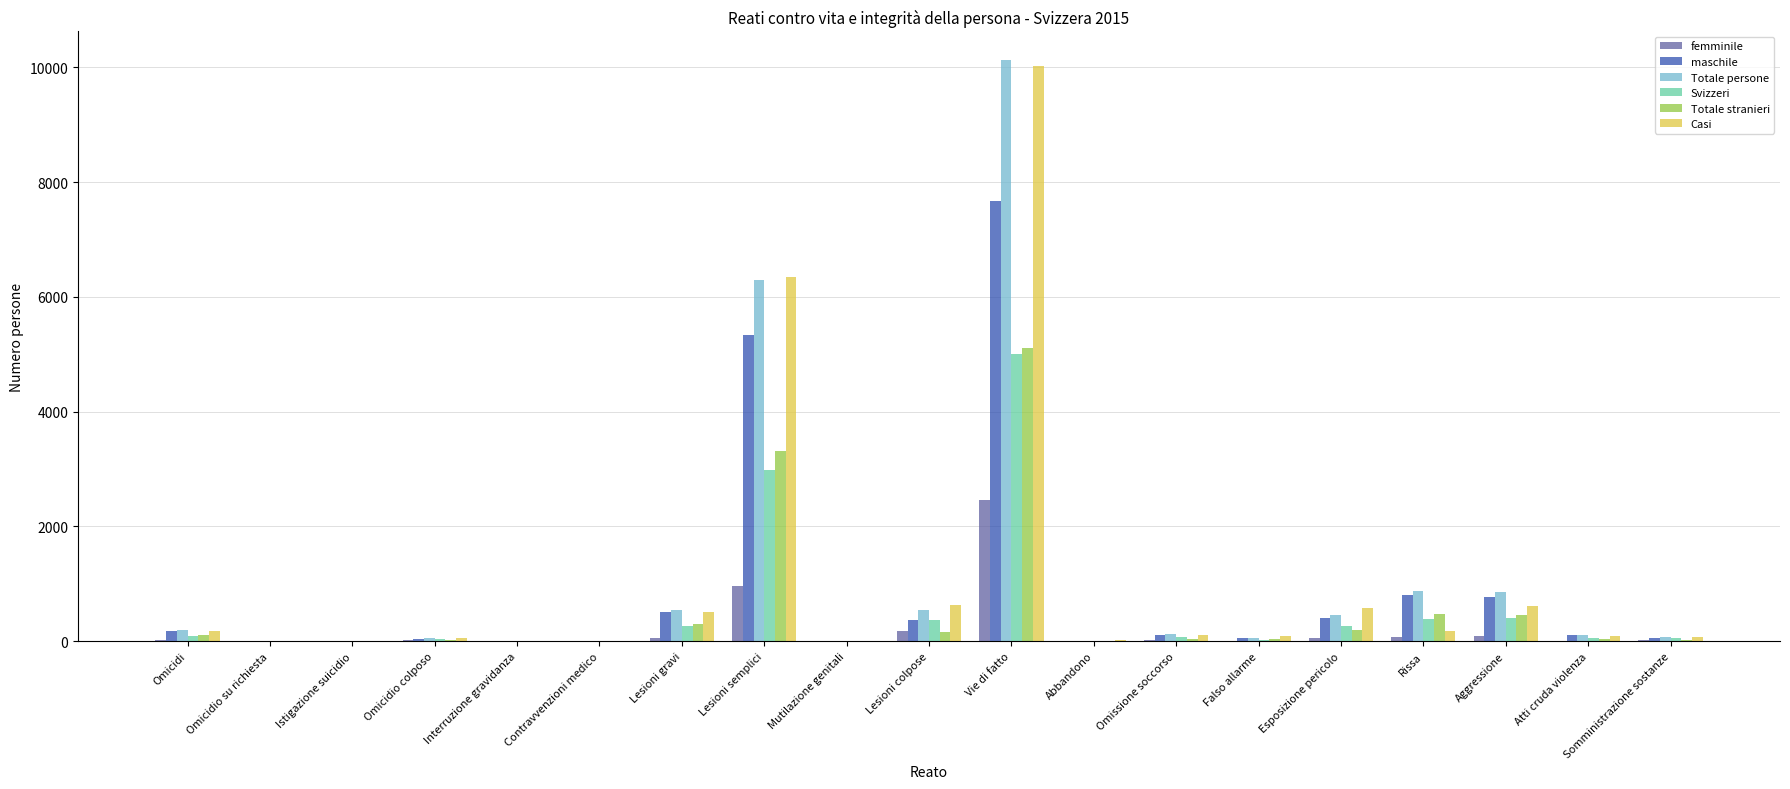

What is the sum of all femminile values?

3948